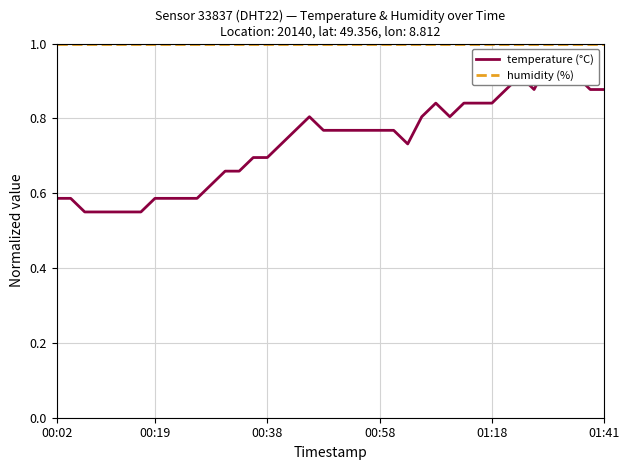

At which category is the sum across all series the highest?

35